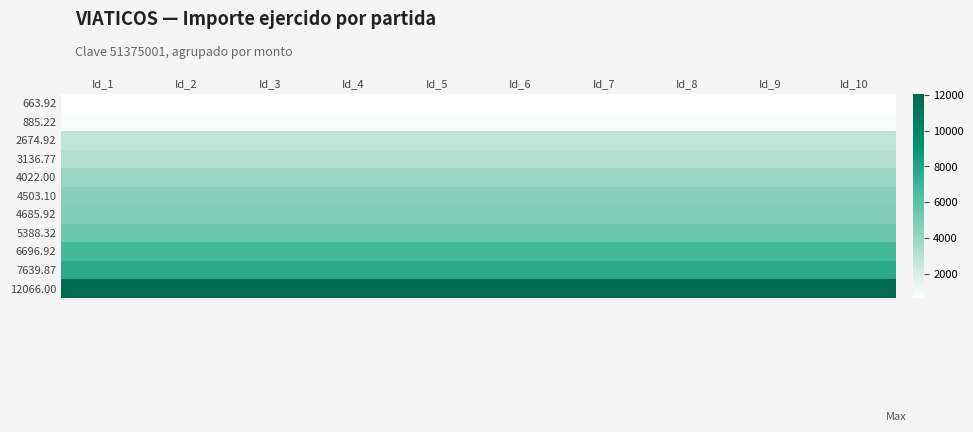

What is the difference between the highest and lowest values at Id_3?

11402.1